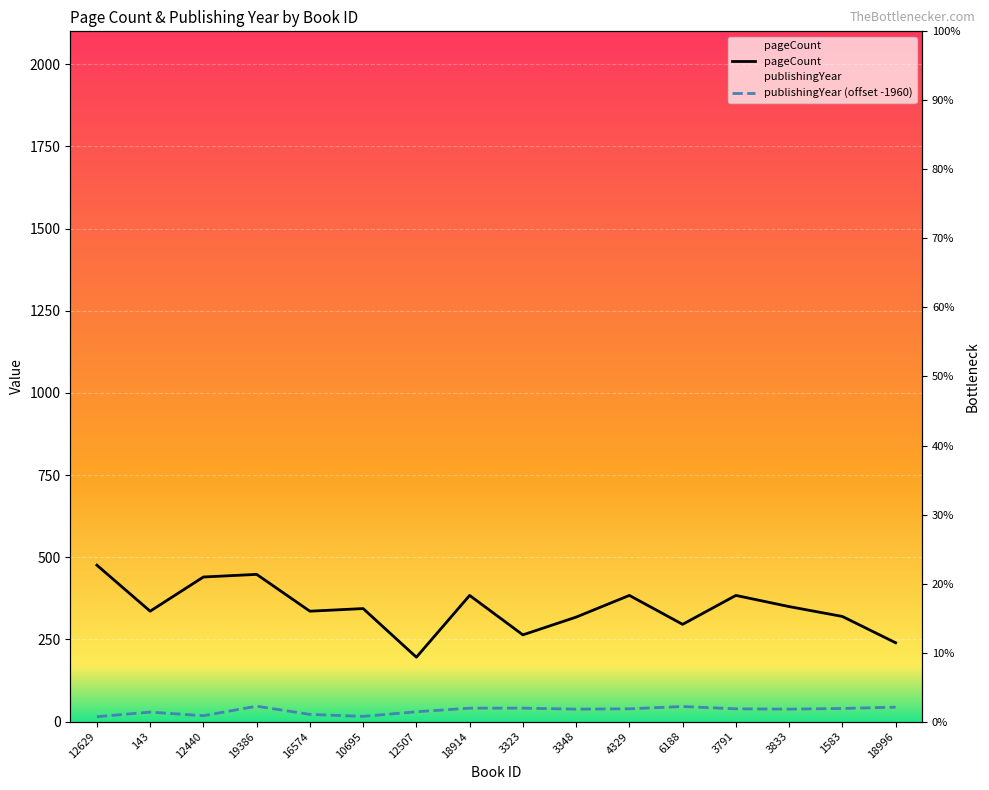

What is the maximum value for pageCount?

476